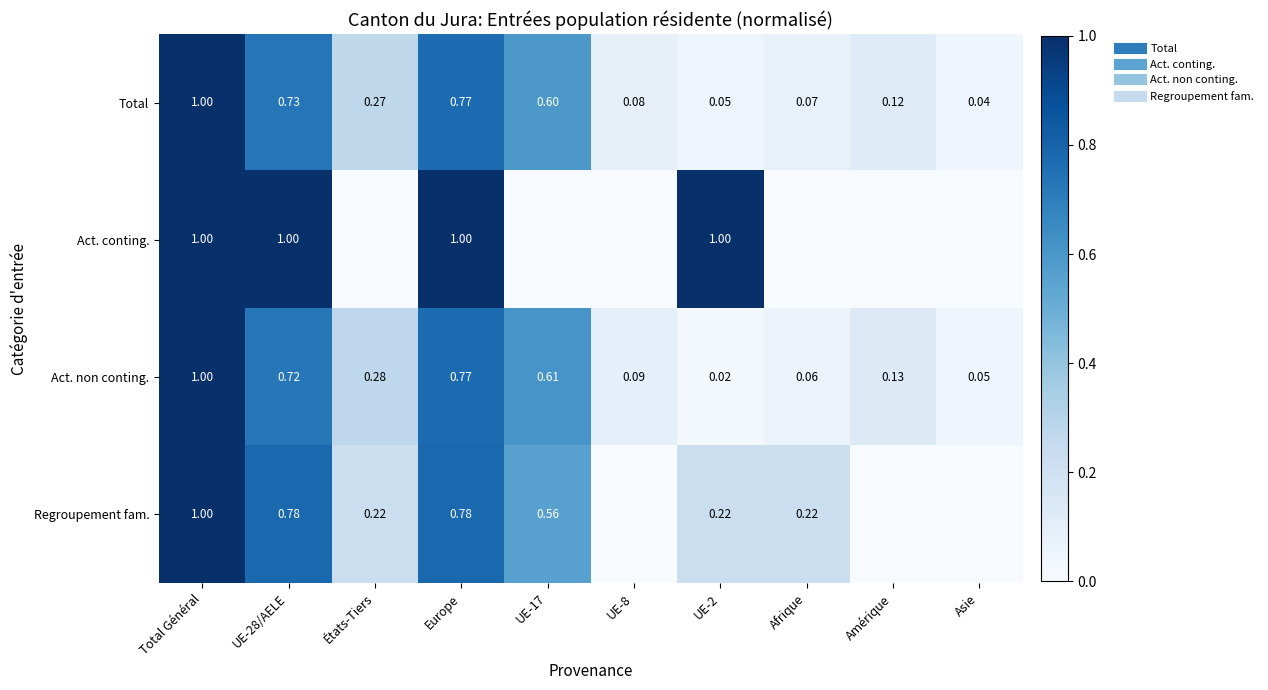

Rank the series by their maximum value, from lowest to highest.

Total, Act. conting., Act. non conting., Regroupement fam.